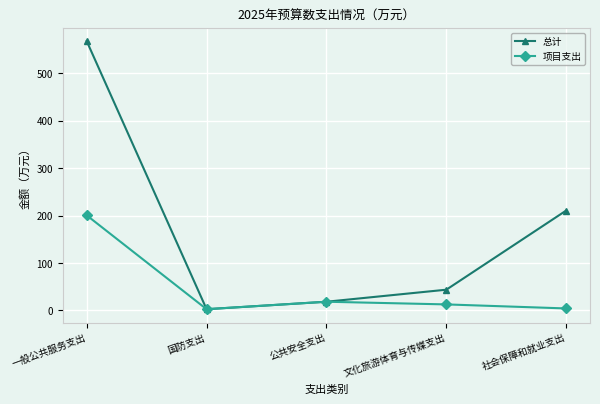

List the series in order of their peak value, highest first.

总计, 项目支出